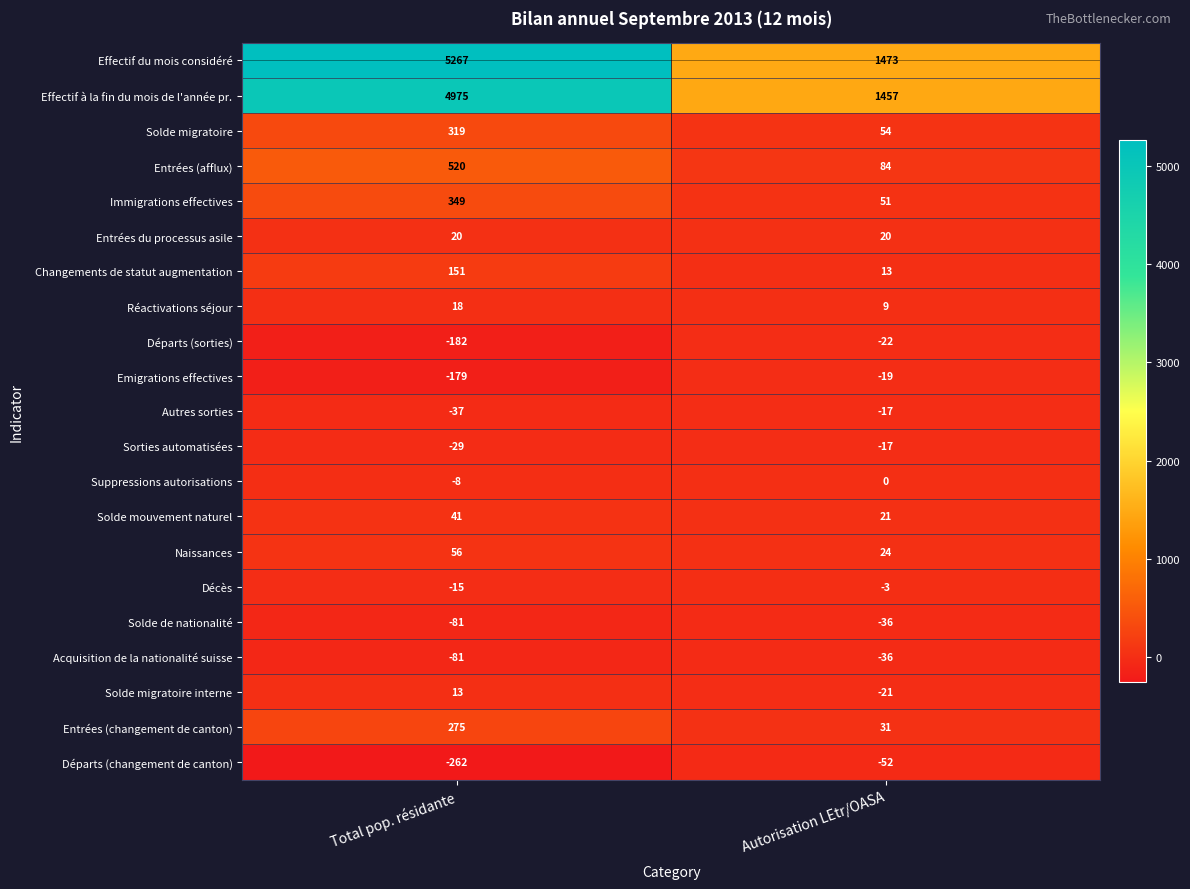

What is the smallest value displayed?

-262